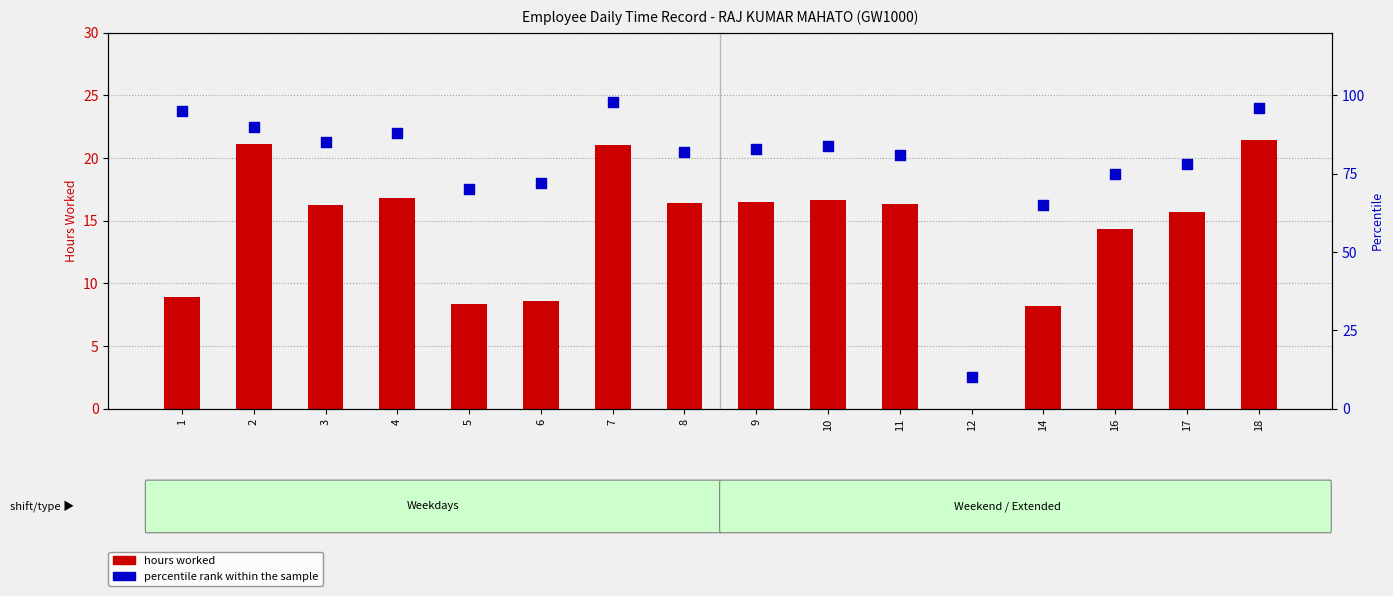

At how many categories does at least one series exceed 84?

6